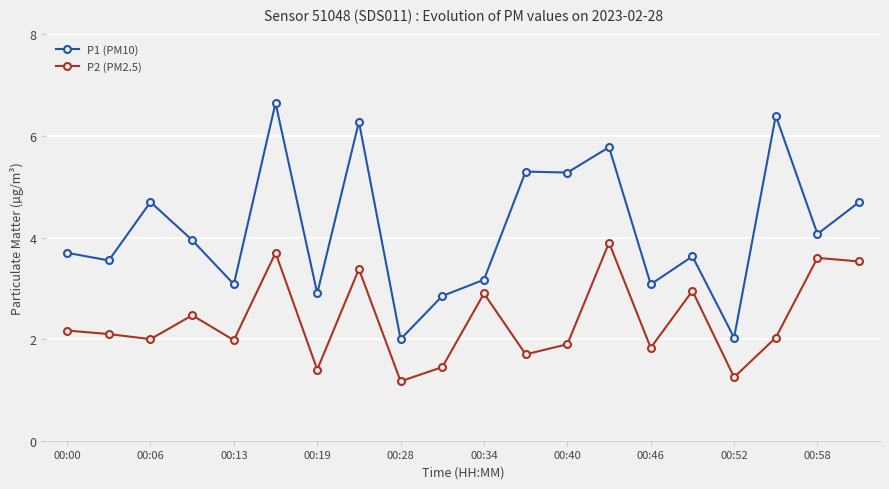

What is the average value of the P2 (PM2.5) series?

2.4